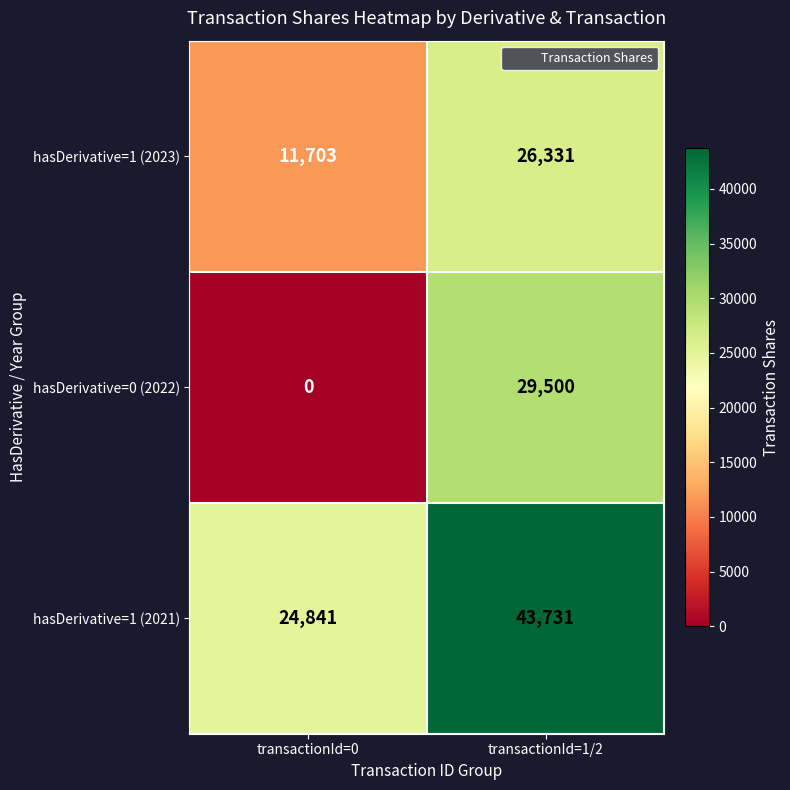

What is the difference between the maximum and minimum values in the hasDerivative=1 (2021) series?

18890